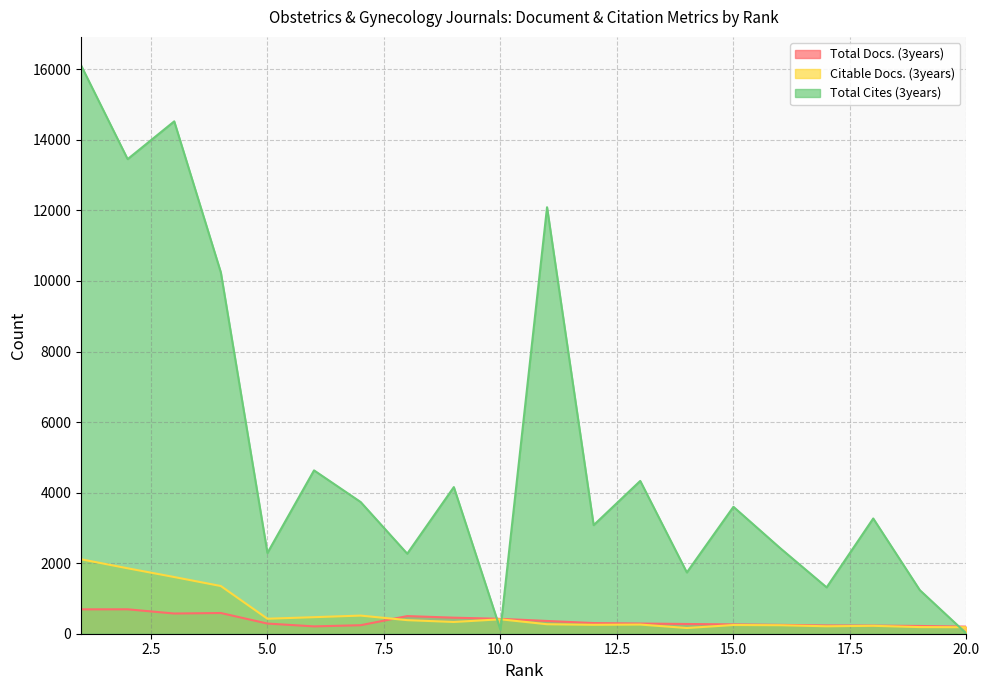

Does the chart display data point markers on the line(s)?

No